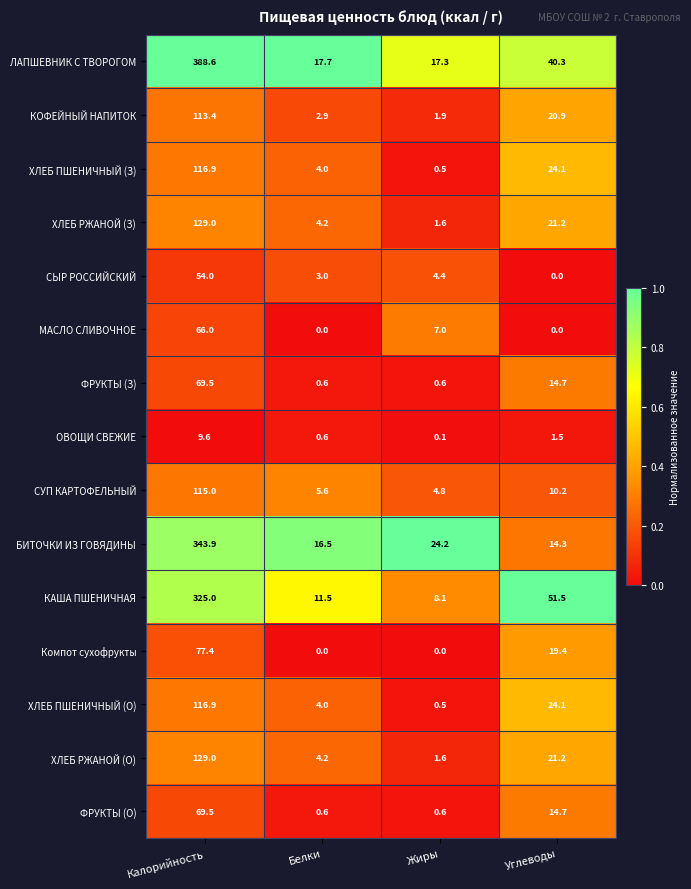

What is the spread (max minus min) of values at Углеводы?

51.5